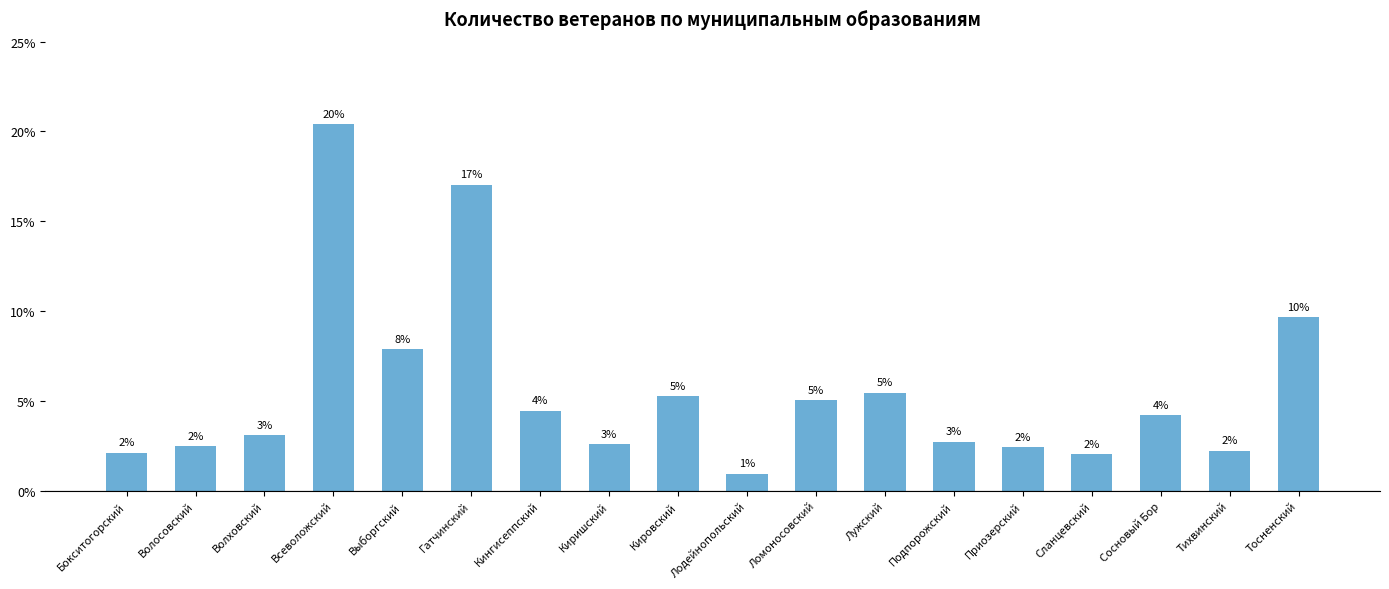

What is the average value?

5.6